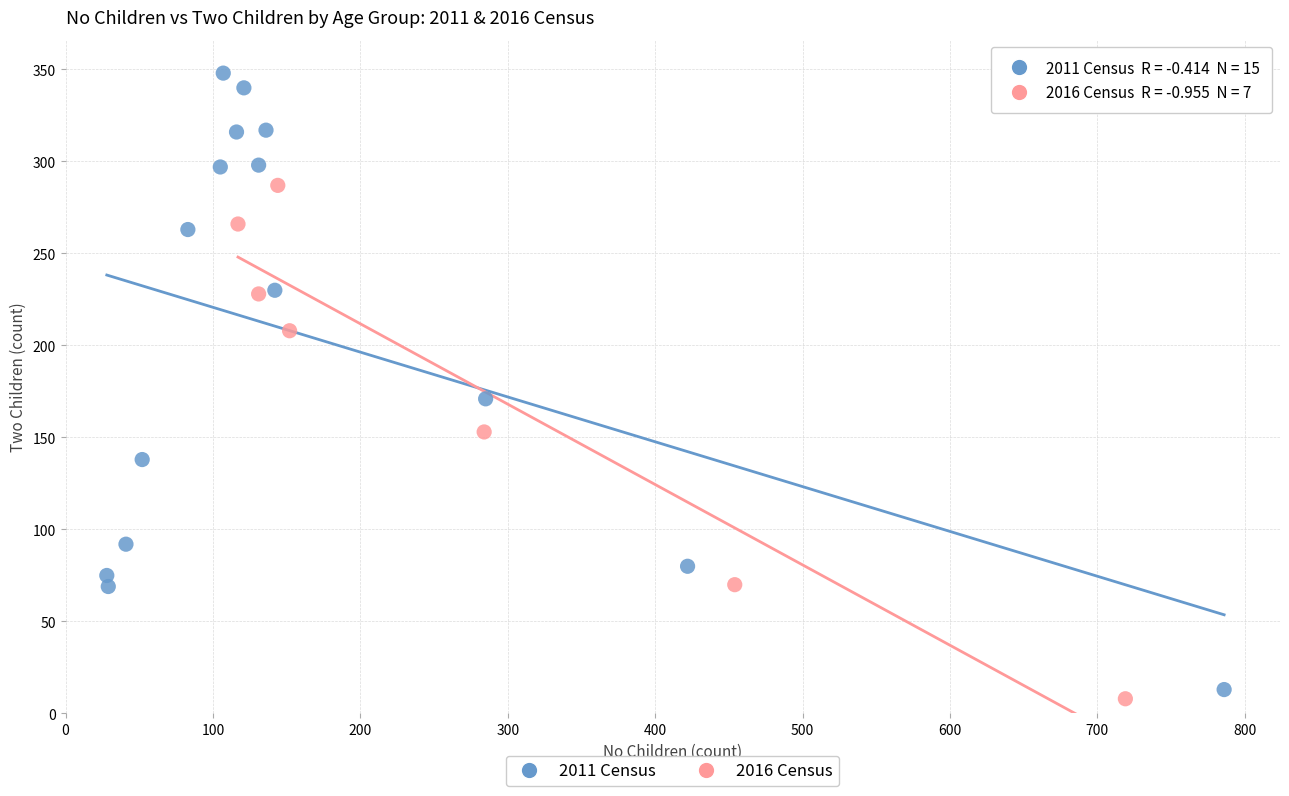

Which series reaches the maximum Y coordinate?

2011 Census